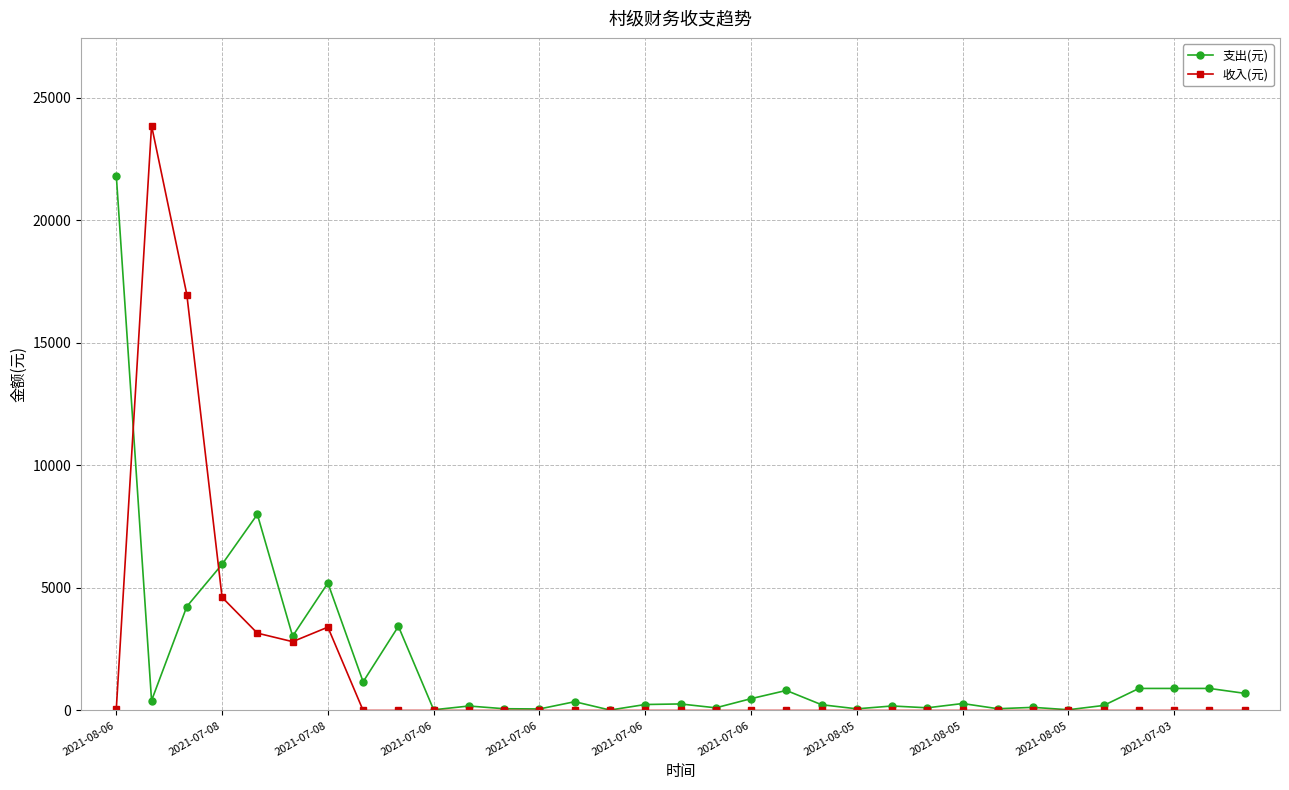

What is the greatest value displayed?

23860.0